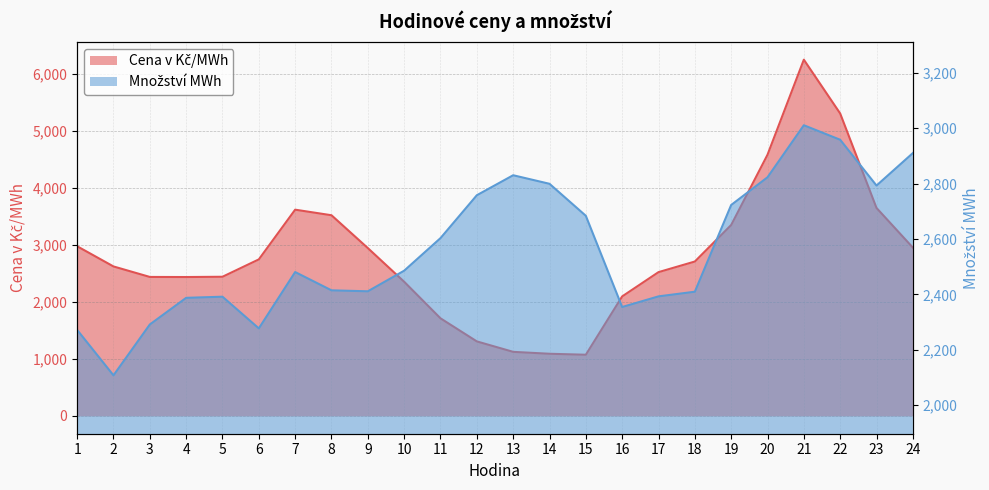

What is the difference between the highest and lowest values at 1?

703.9